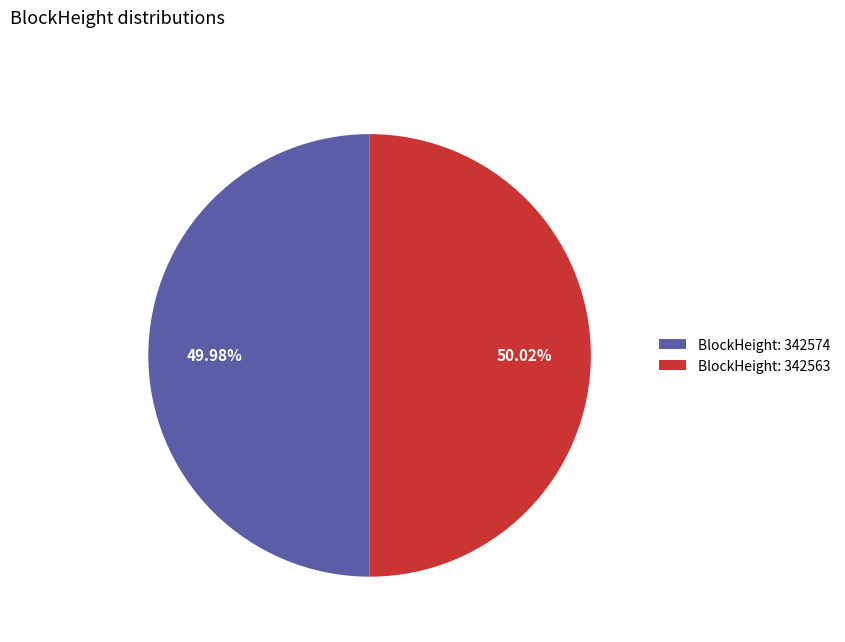

Do BlockHeight: 342574 and BlockHeight: 342563 together represent more than half of the pie?

Yes